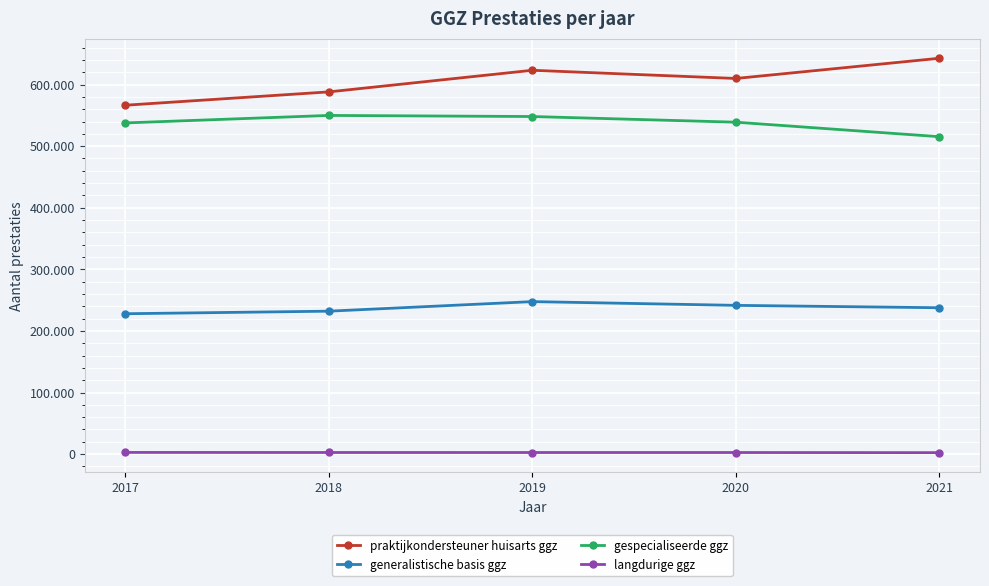

What is the sum of all generalistische basis ggz values?

1186690